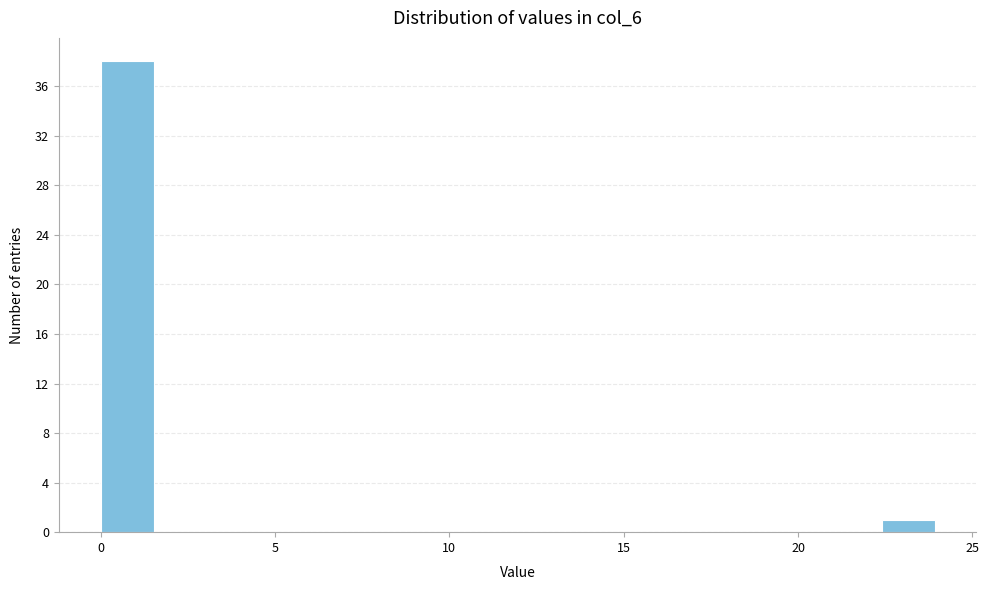

Around what value on the x-axis is the tallest bar? Give the approximate position of its centre, as read against the axis.

1.0